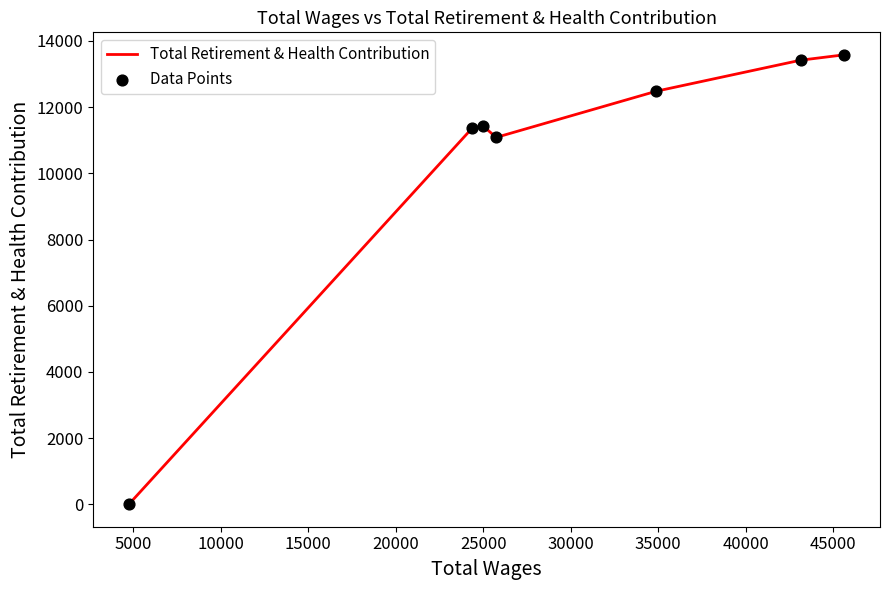

What is the maximum value shown in the chart?

13581